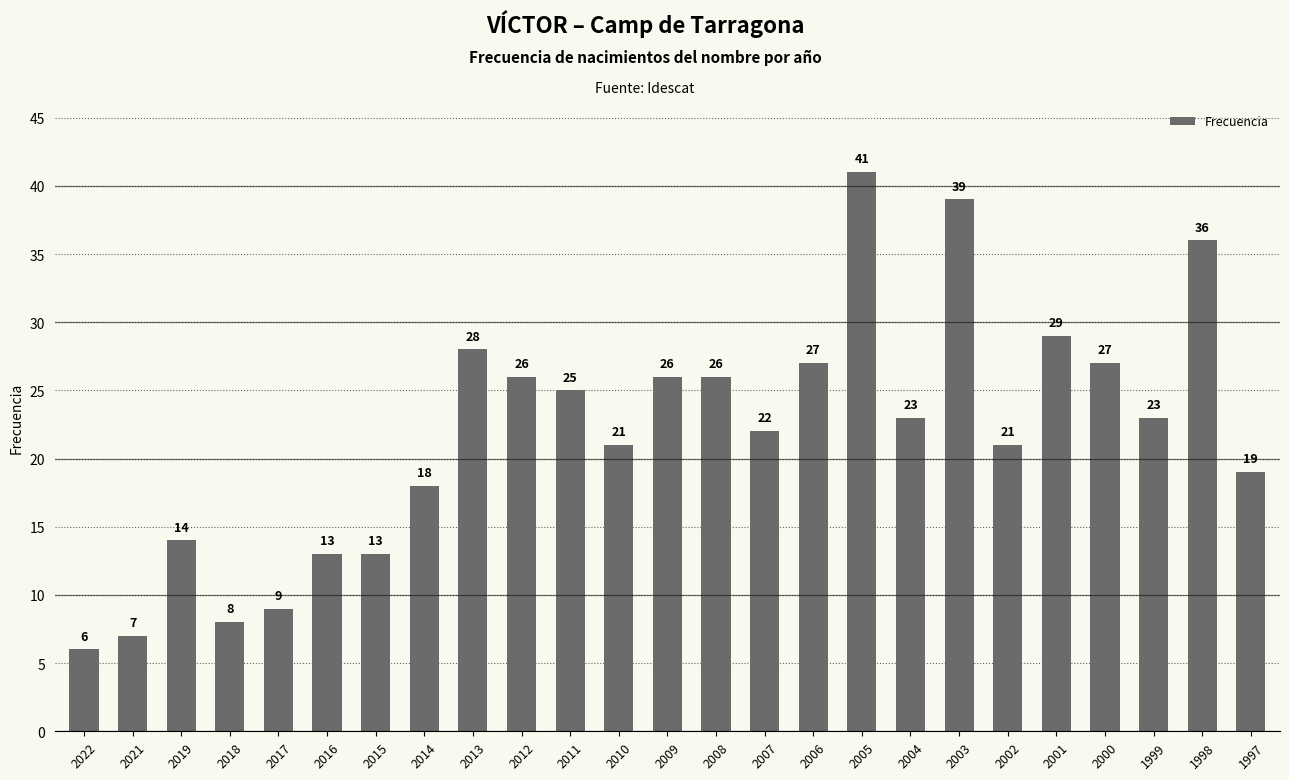

What is the average value?

22